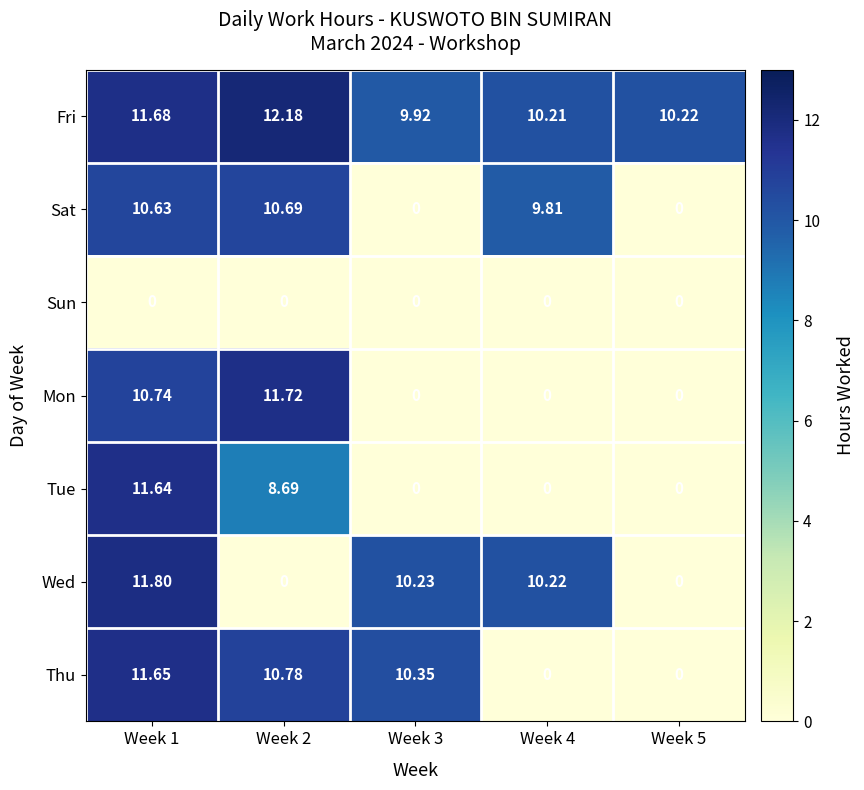

Which series has the largest range (max minus min)?

Wed